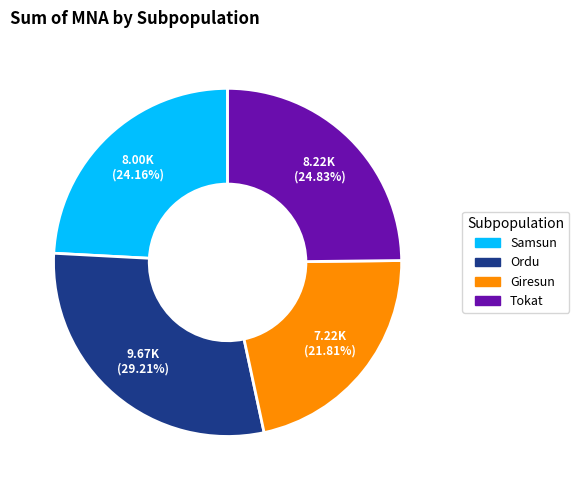

Does Samsun represent more than half of the total?

No